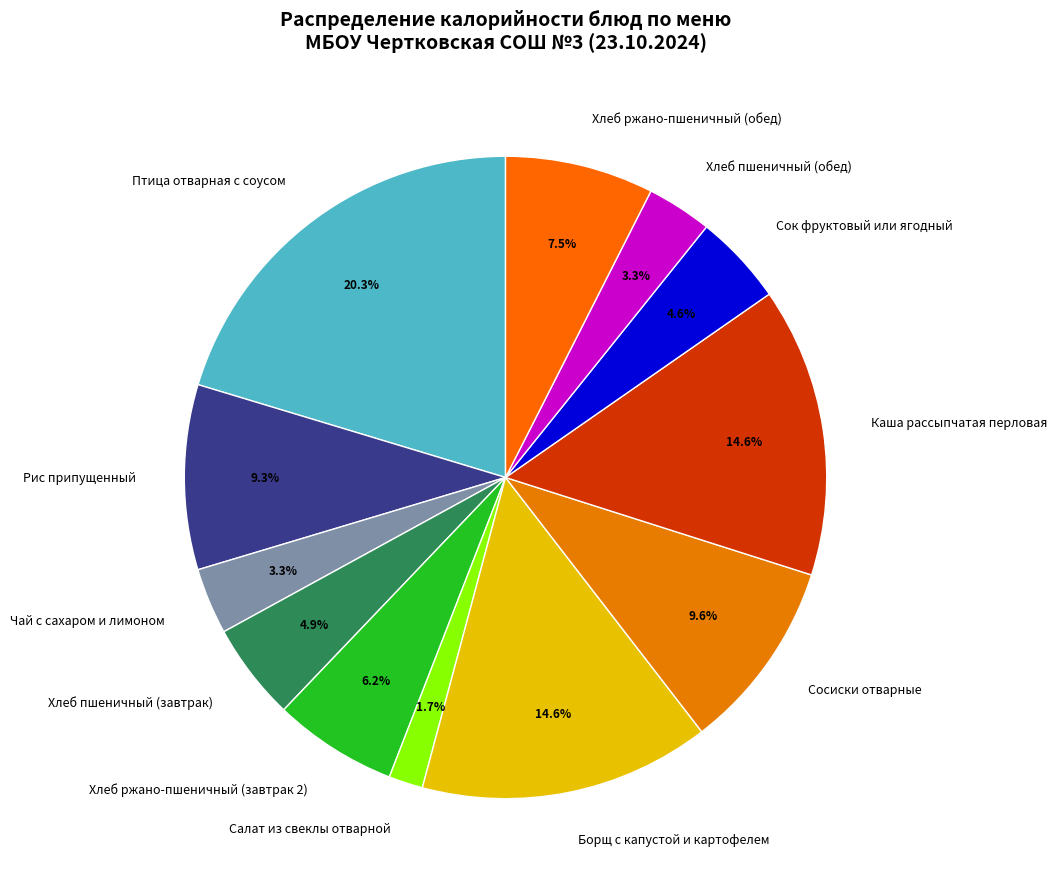

Is there any slice that represents more than half of the pie?

No